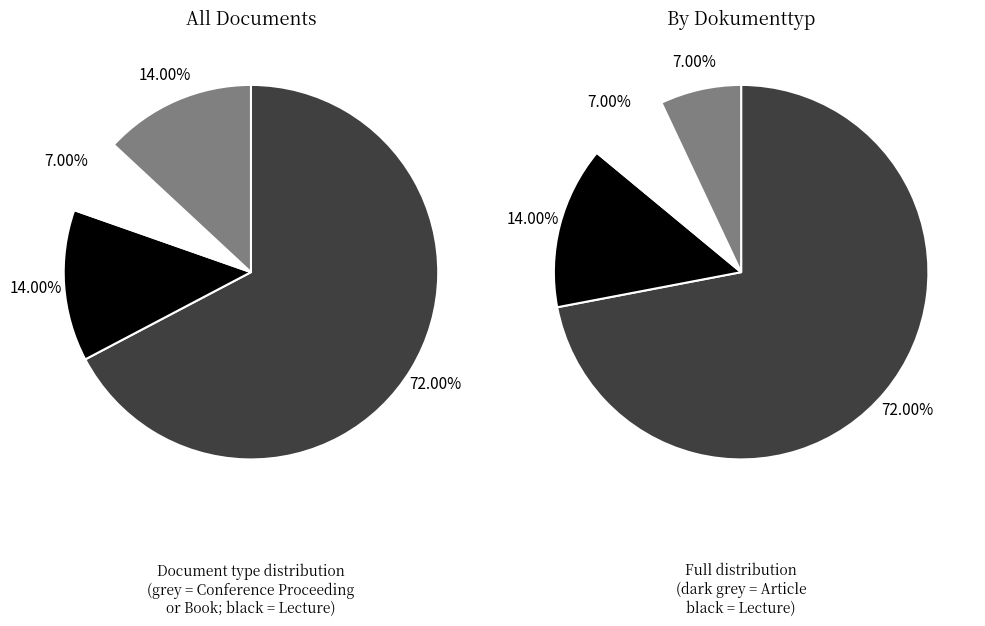

What percentage is the Lecture slice, to the nearest percent?

14%